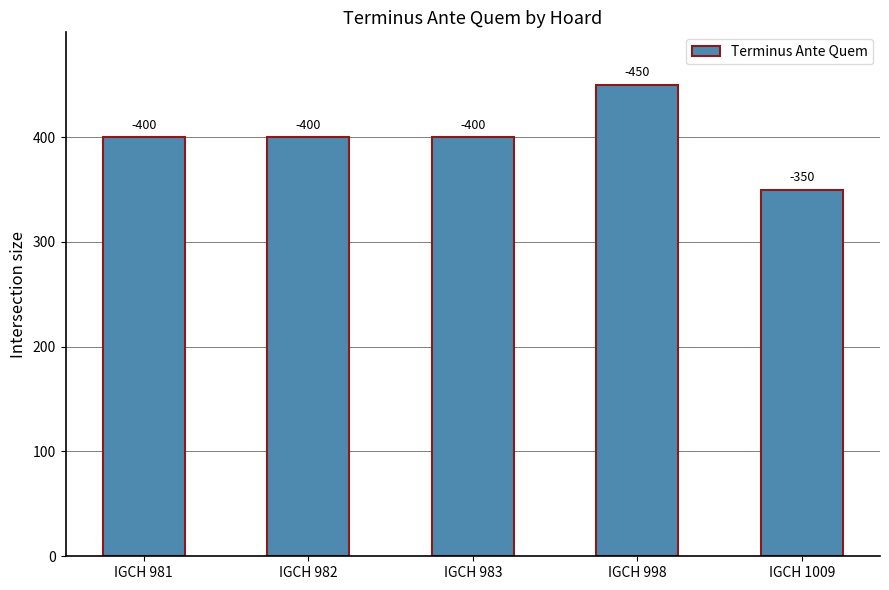

What is the value of the 5th bar from the left?

350